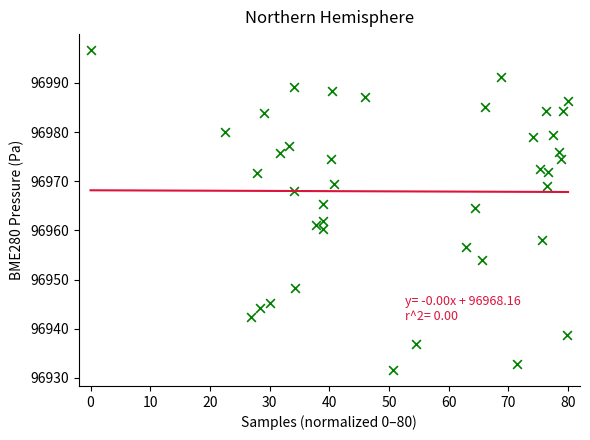

What is the range of X values (max minus min)?

80.0